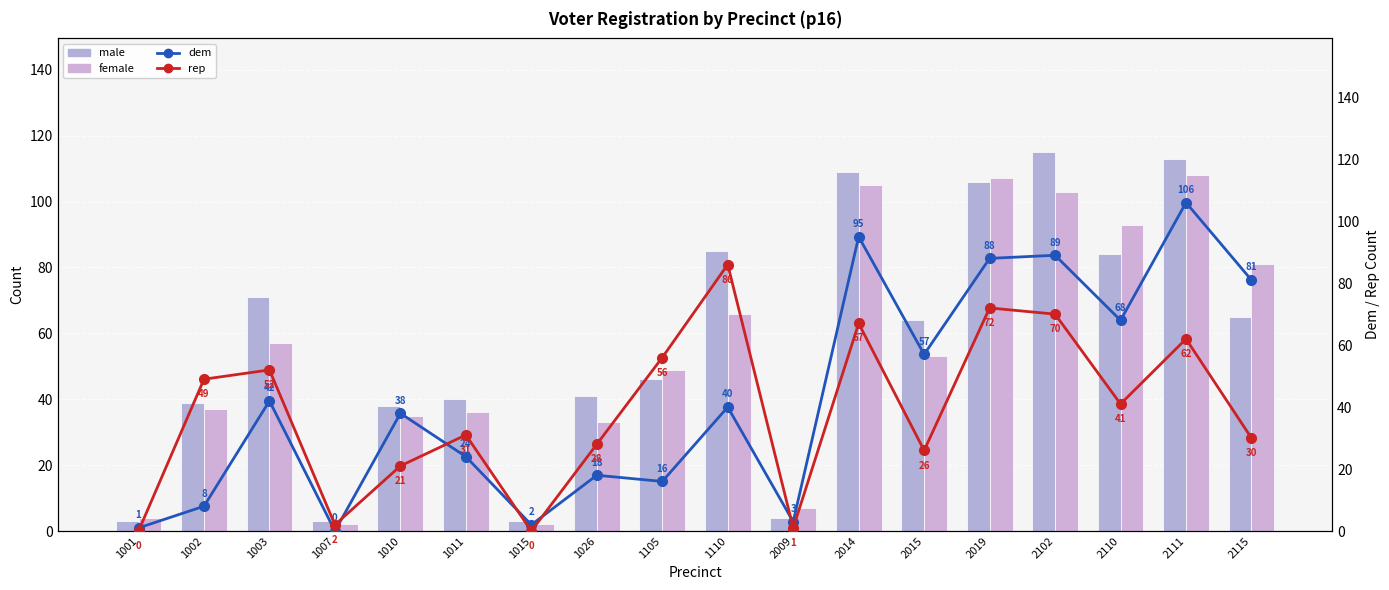

Reading left to right, extract all data points from this chart.

male: 3	39	71	3	38	40	3	41	46	85	4	109	64	106	115	84	113	65
female: 4	37	57	2	35	36	2	33	49	66	7	105	53	107	103	93	108	81
dem: 1	8	42	0	38	24	2	18	16	40	3	95	57	88	89	68	106	81
rep: 0	49	52	2	21	31	0	28	56	86	1	67	26	72	70	41	62	30